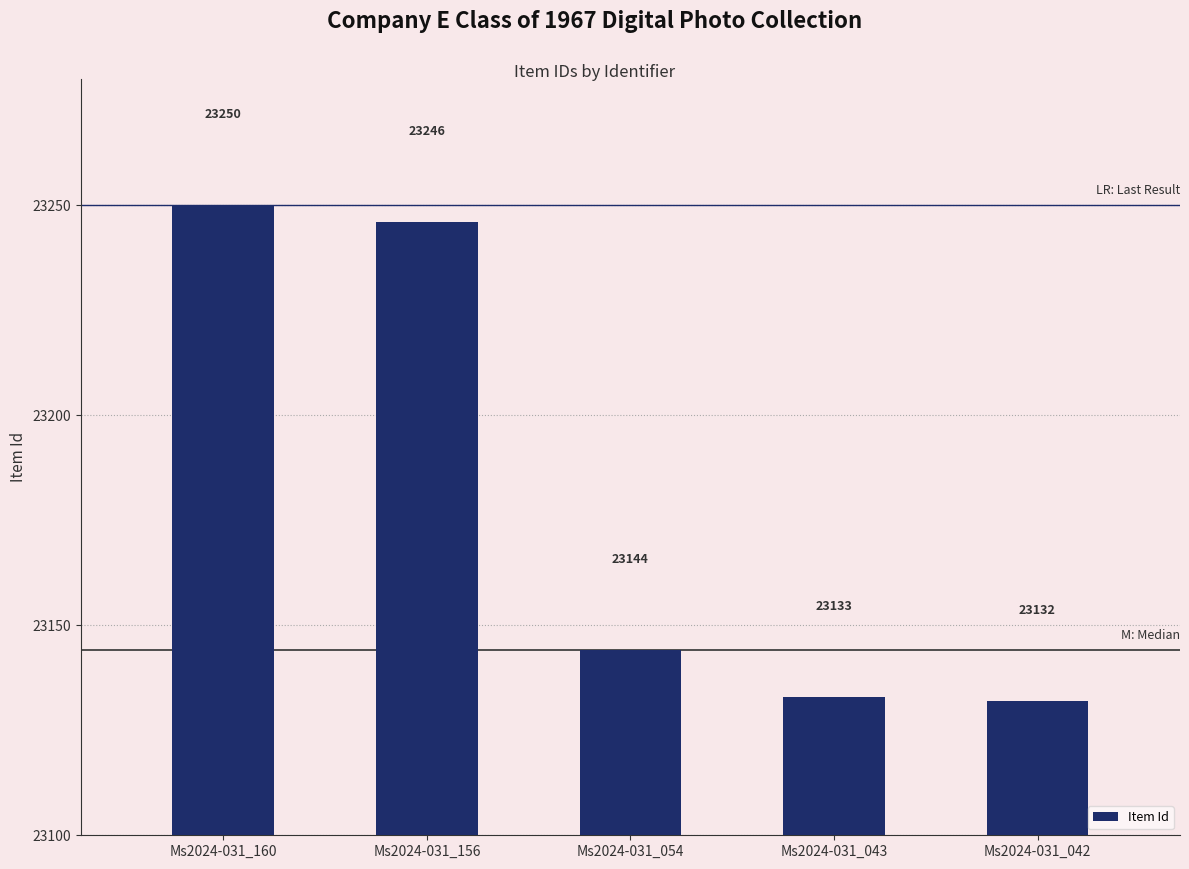

How many bars are there in total?

5